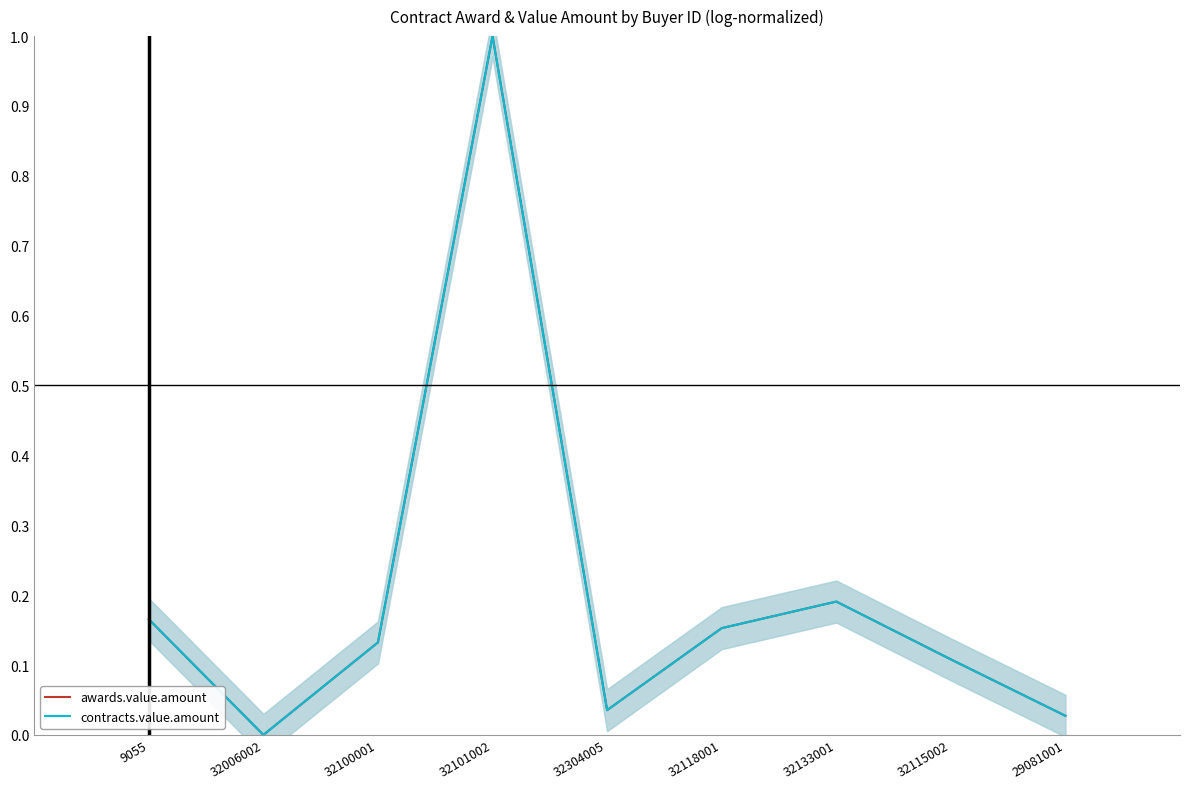

True or false: awards.value.amount and contracts.value.amount cross at least once.

False